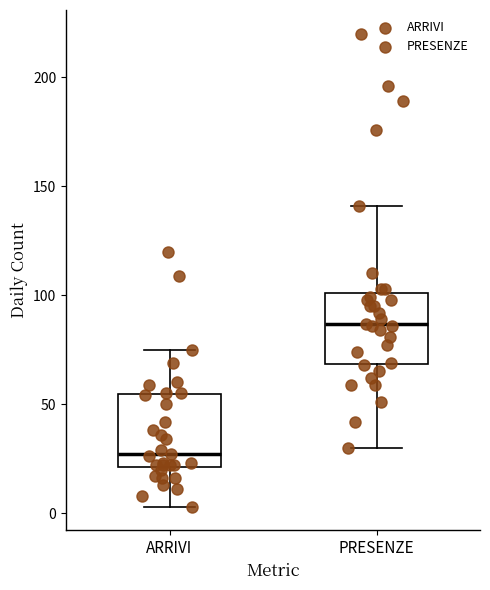

Which box has the highest median line?

PRESENZE